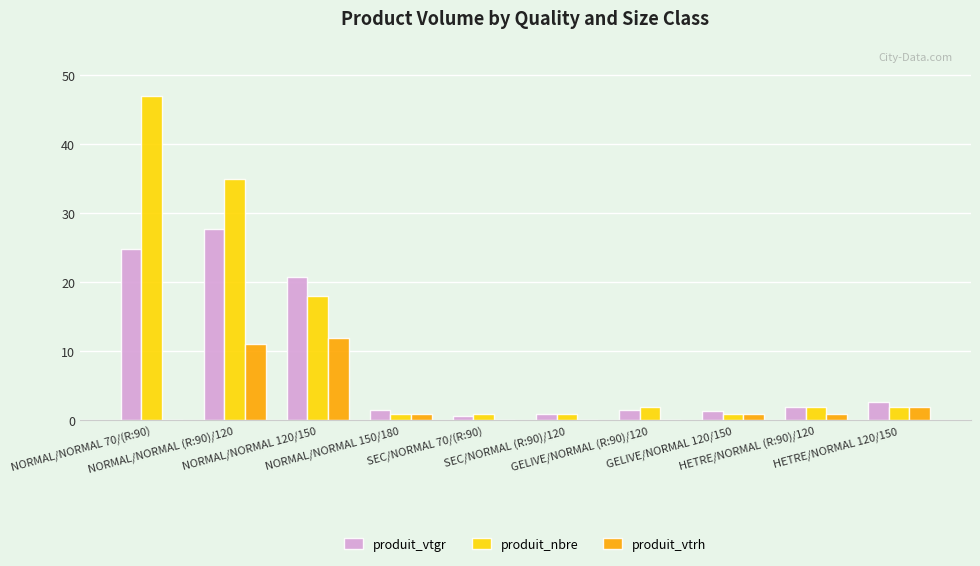

What is the greatest value displayed?

47.0